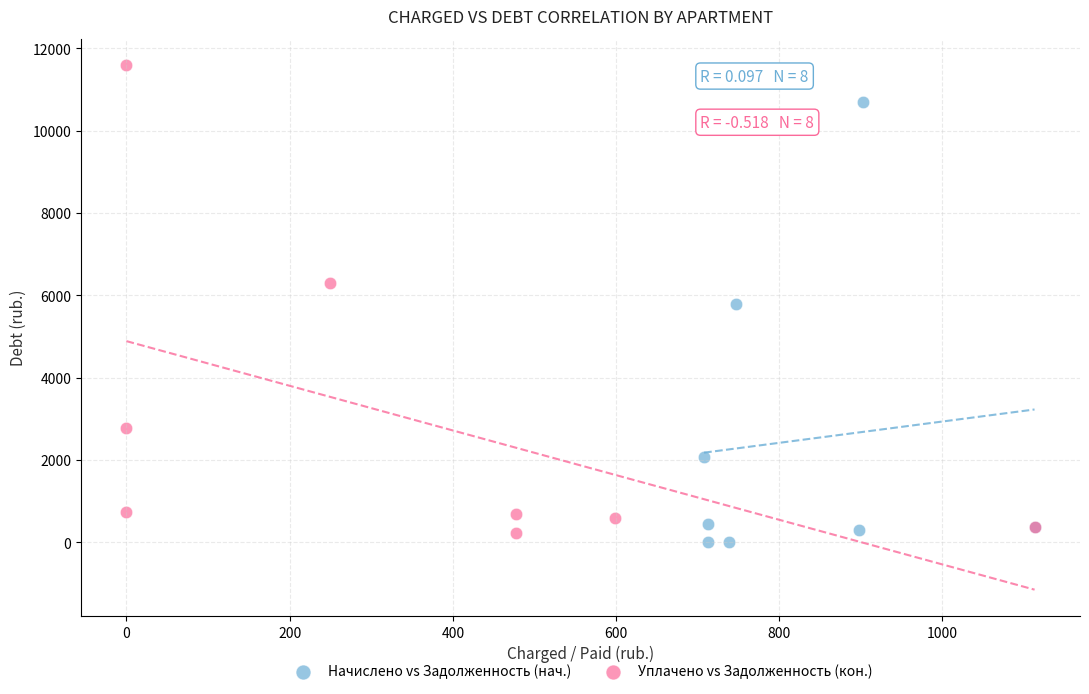

Which series contains the highest Y value?

Уплачено vs Задолженность (кон.)